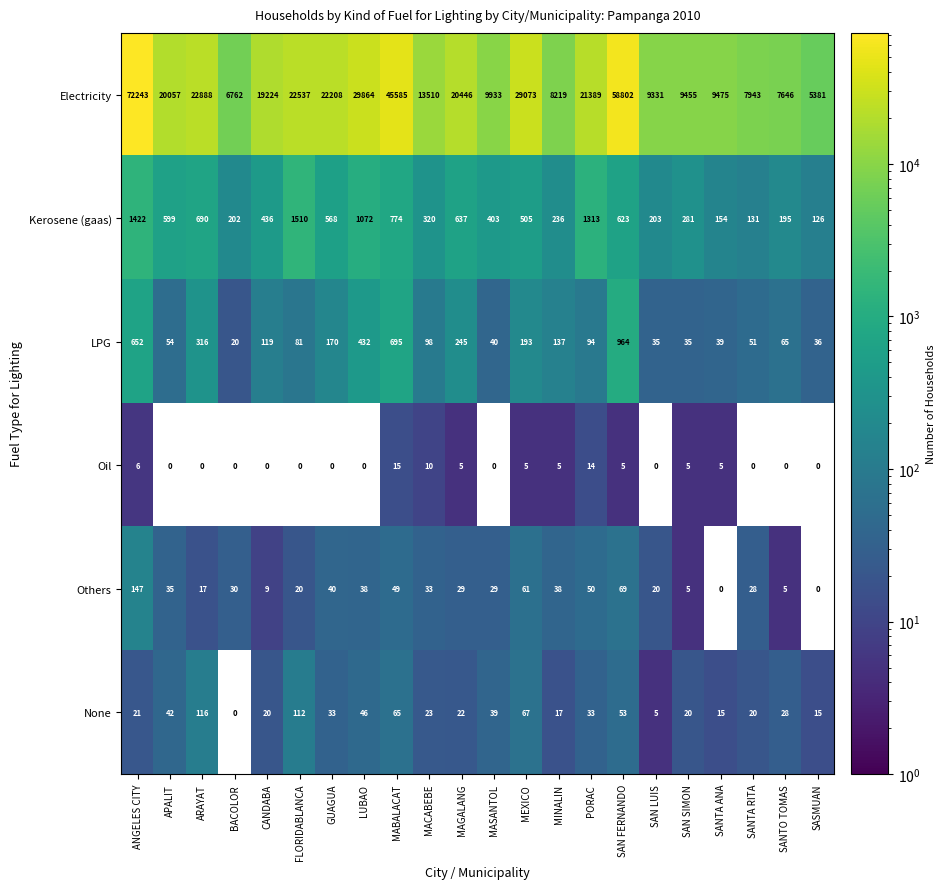

What is the total value across all series at SASMUAN?

5558